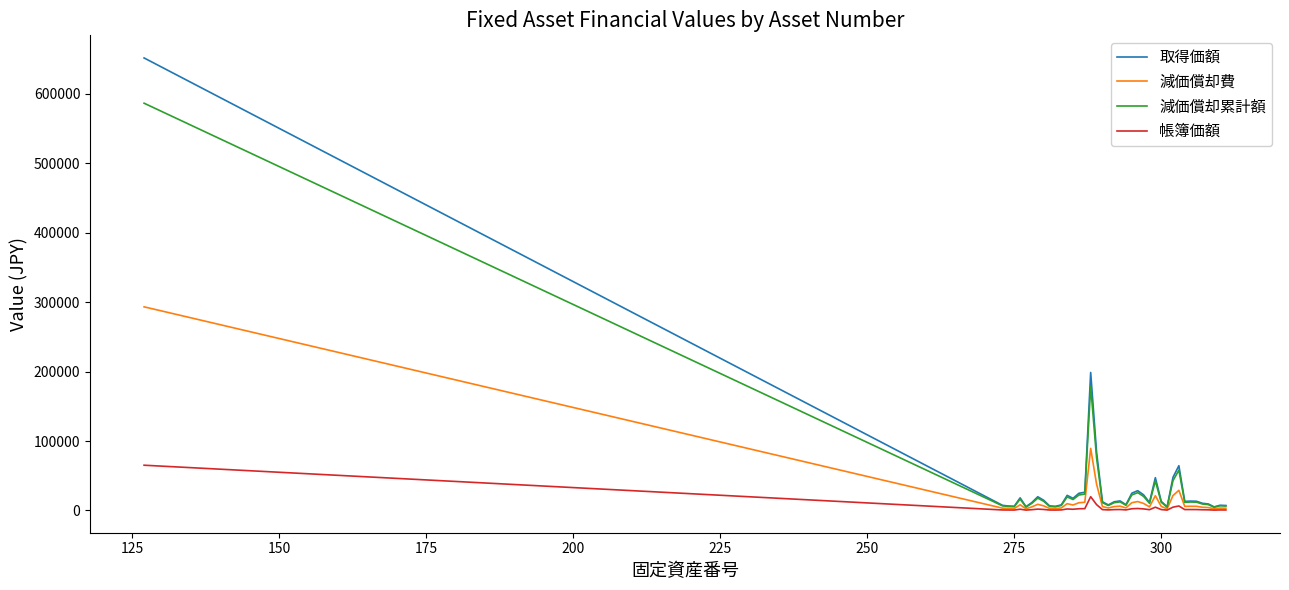

Which series has the widest spread of values?

取得価額